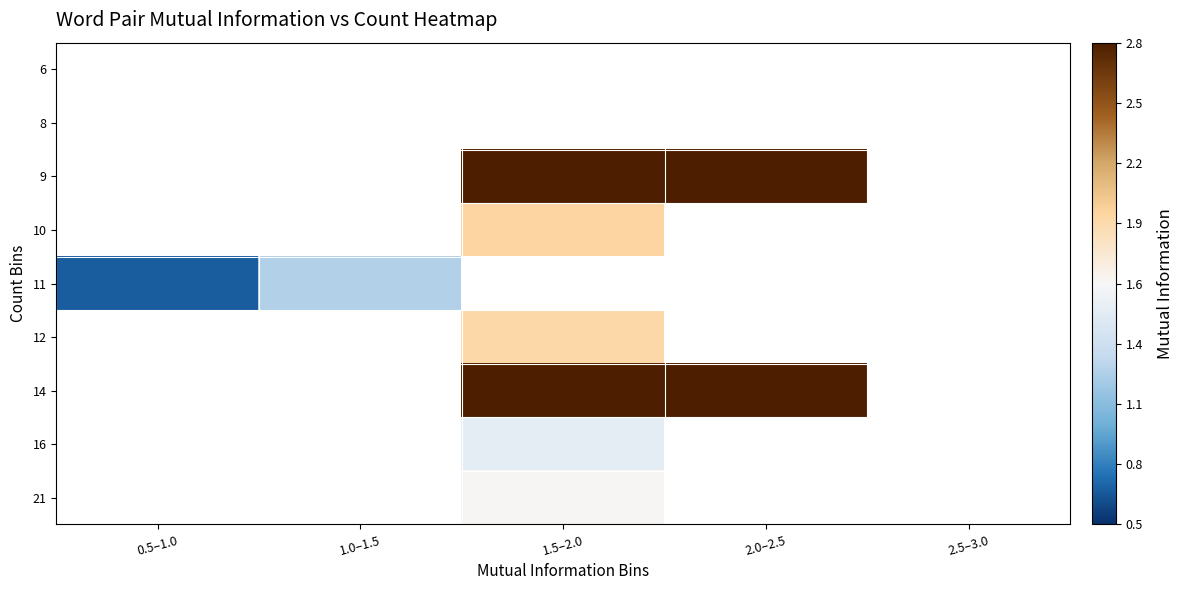

Where does the 21 series first go above 1?

1.5–2.0